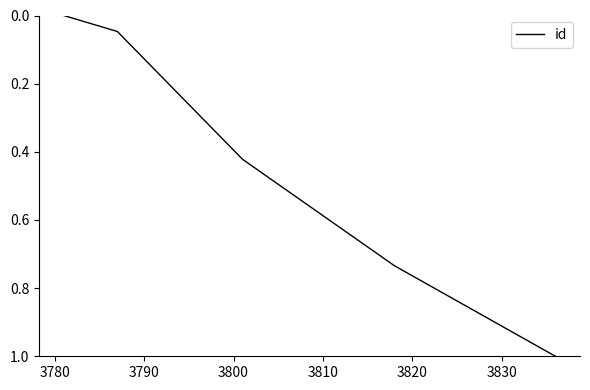

What is the maximum value shown in the chart?

1.0